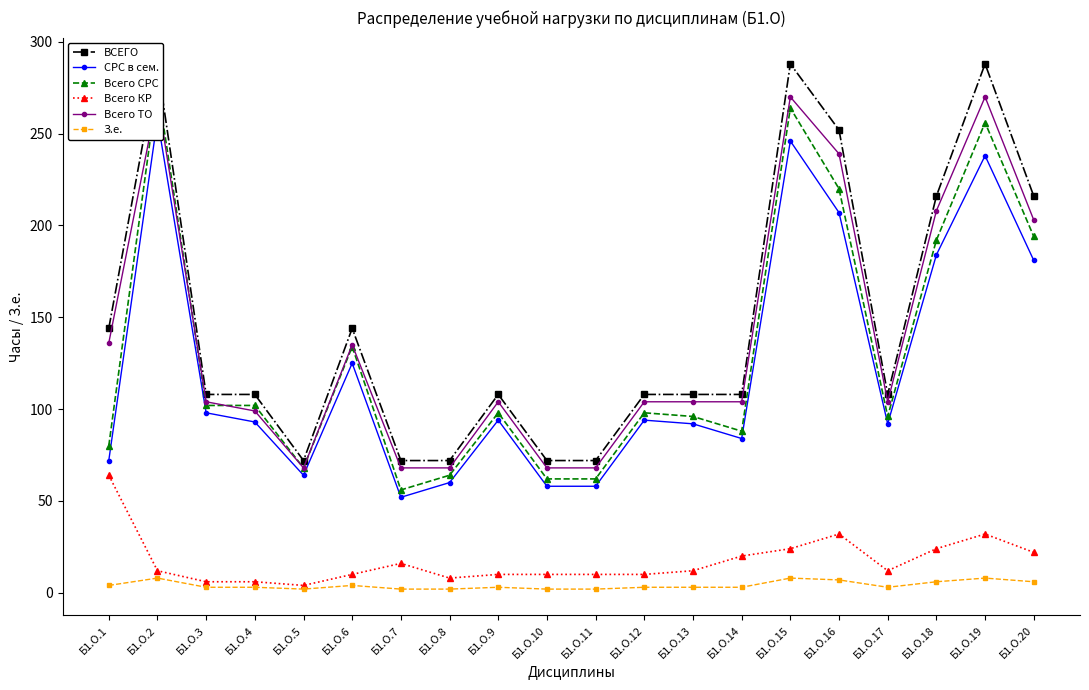

True or false: Всего КР has a value of 19 at Б1.О.17.

False